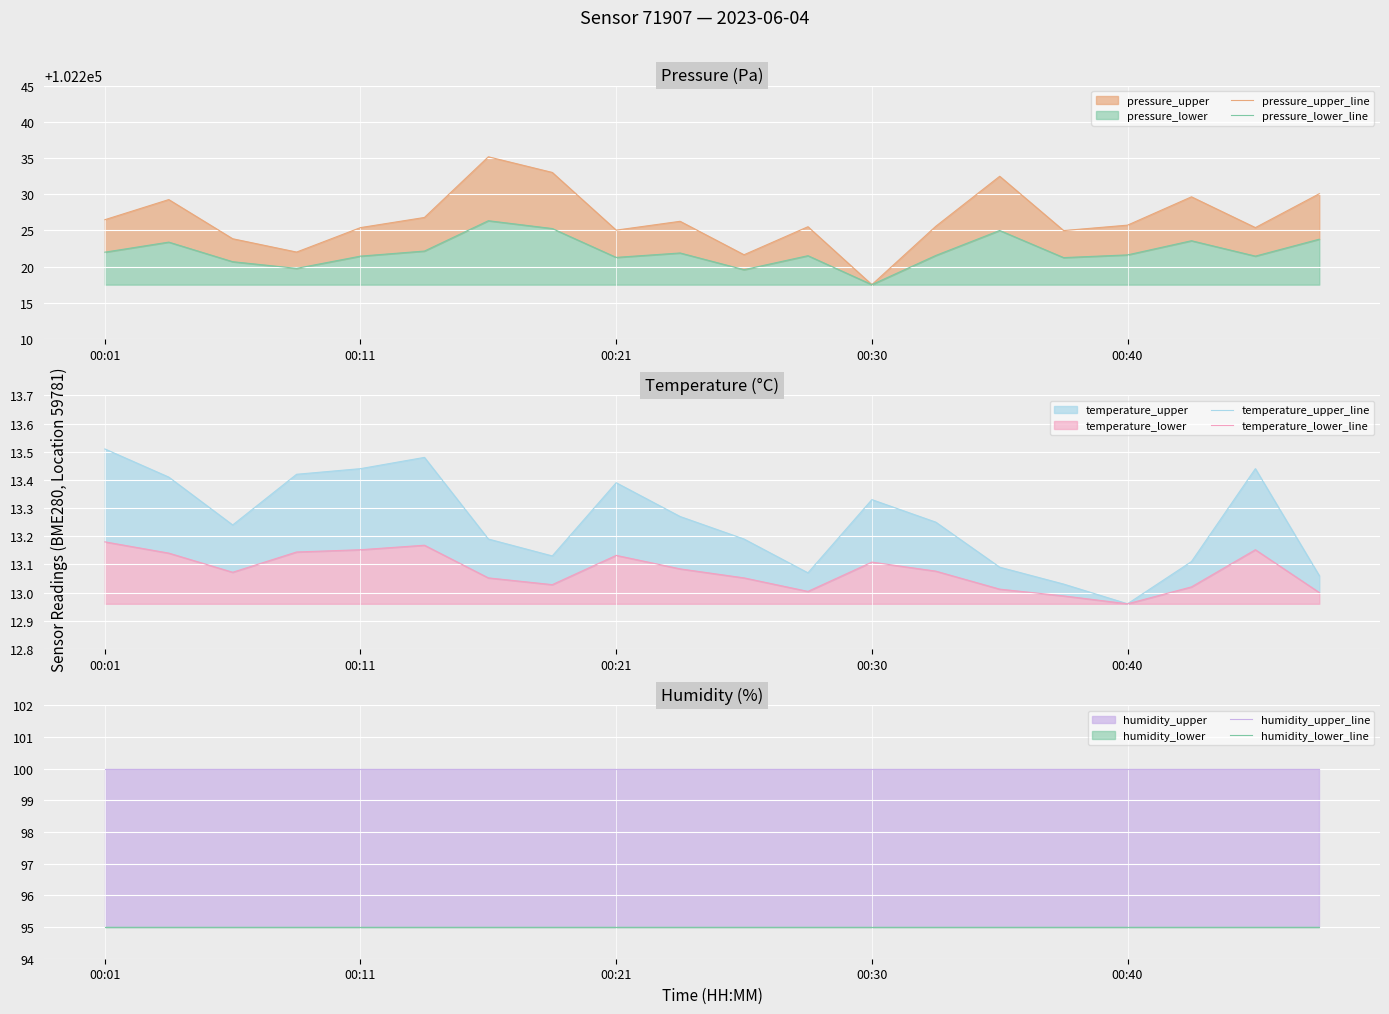

What is the minimum value for humidity_lower_line?

95.0